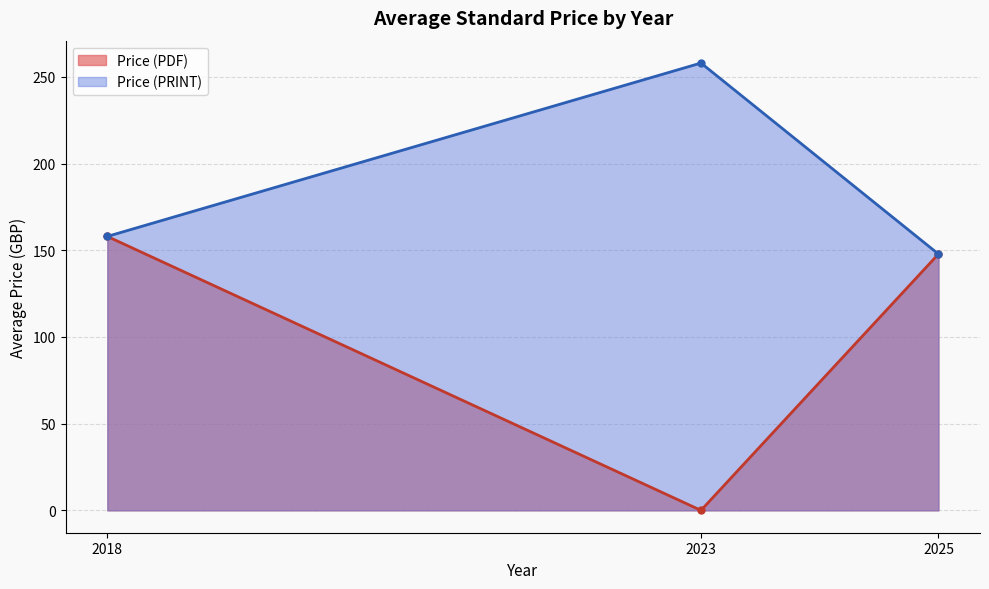

At which label does Price (PDF) reach its minimum?

2023